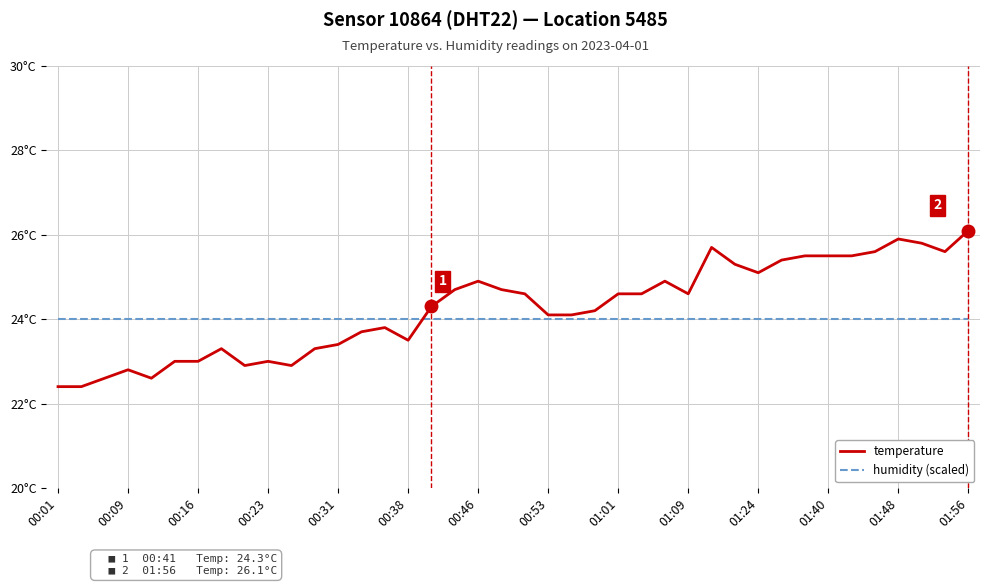

Does the chart have visible grid lines?

Yes